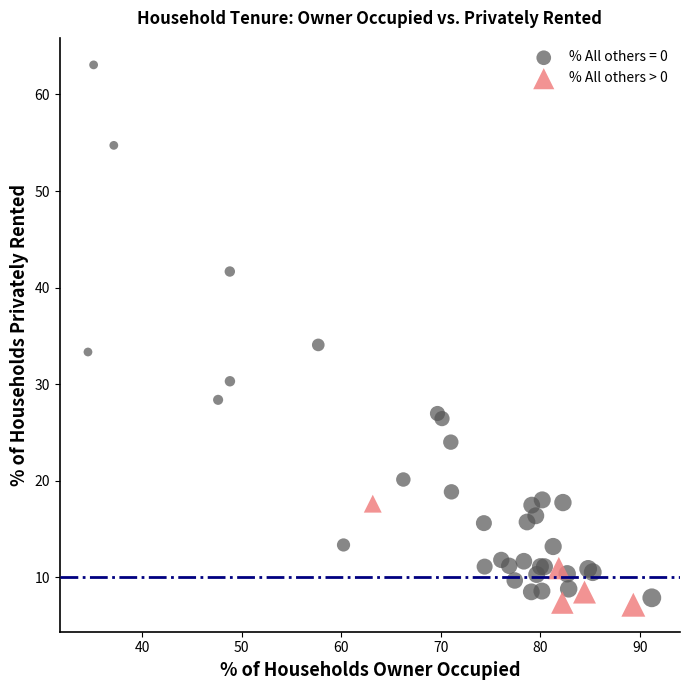

Which series reaches the maximum Y coordinate?

% All others = 0